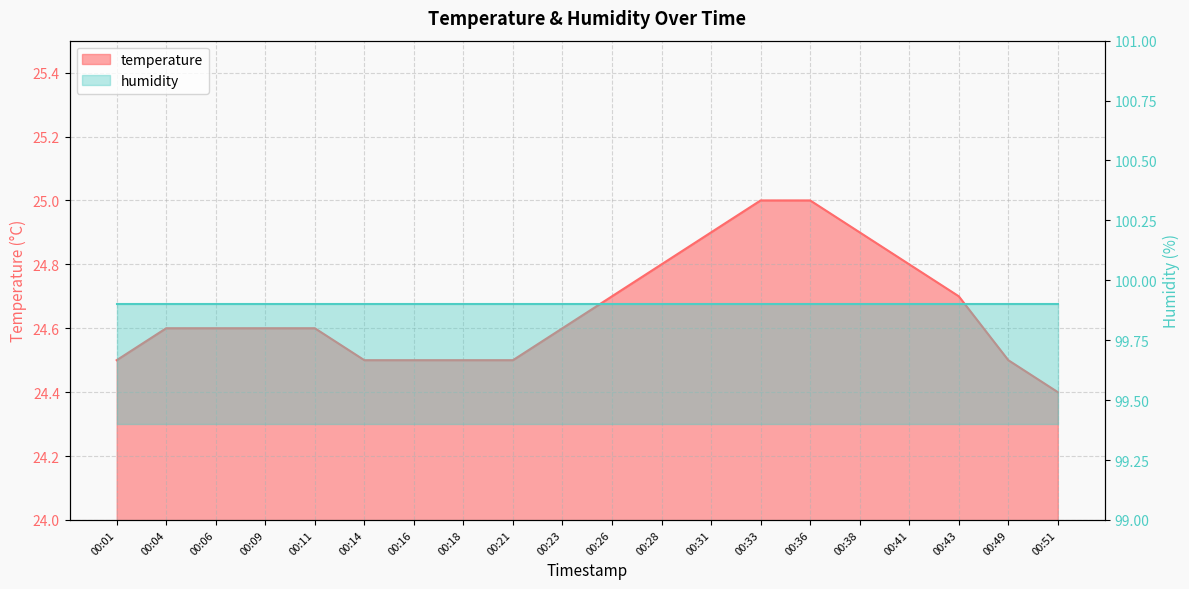

Between 00:23 and 00:51, which is larger?

00:23